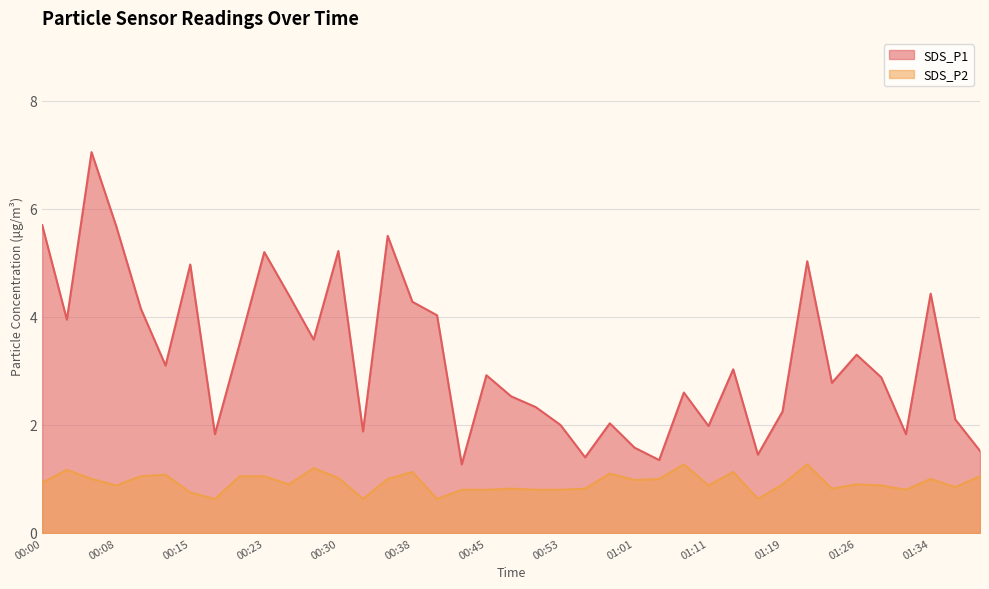

Rank the series by their average value, from highest to lowest.

SDS_P1, SDS_P2